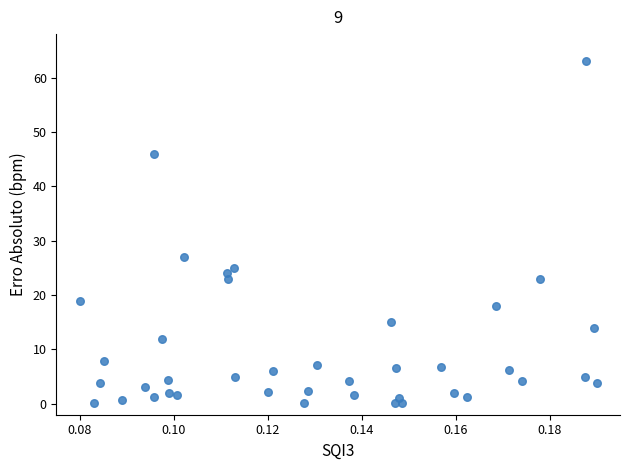

What is the range of Y values (max minus min)?

62.9